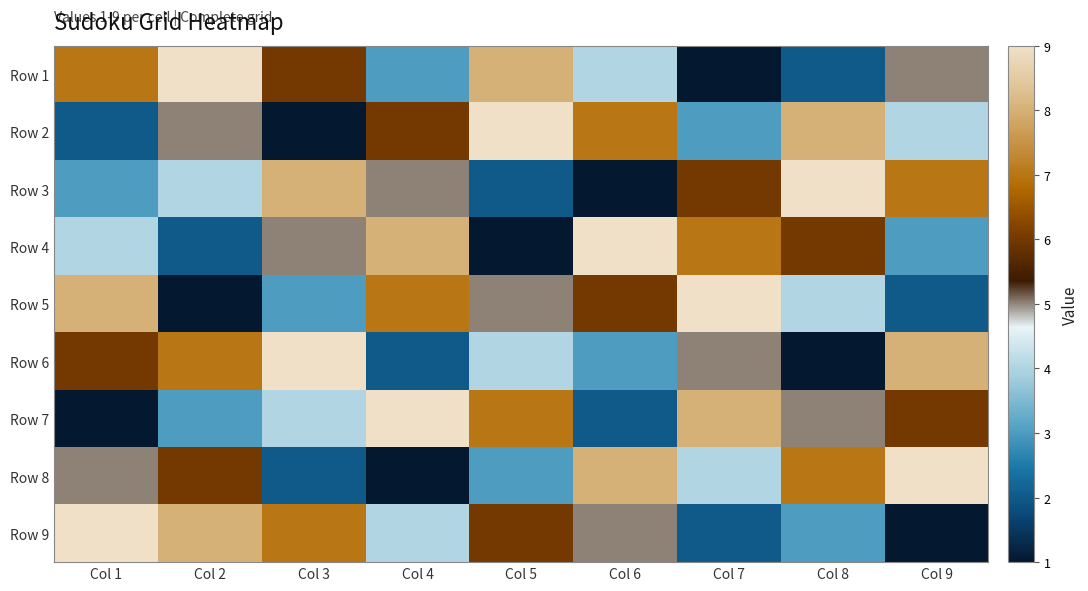

List the series in order of their peak value, lowest first.

Row 1, Row 2, Row 3, Row 4, Row 5, Row 6, Row 7, Row 8, Row 9